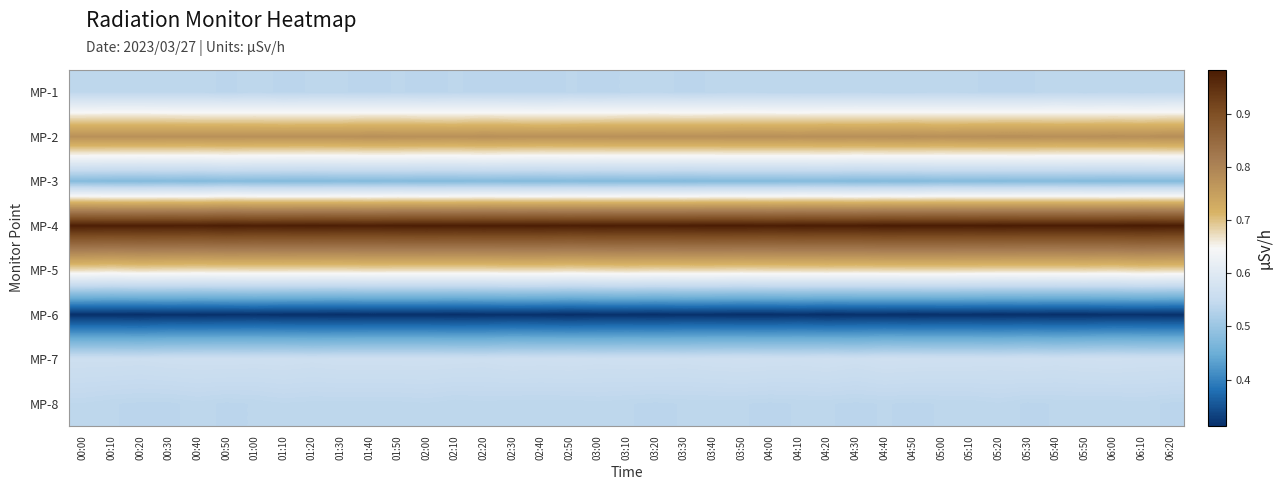

What is the greatest value displayed?

1.0